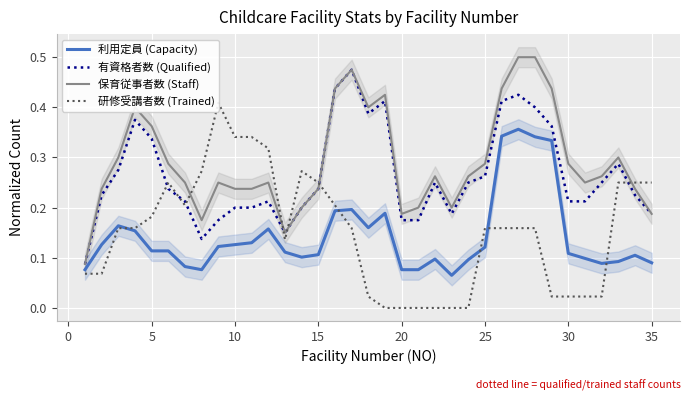

In 利用定員 (Capacity), how many points are lower than both neighbors (excluding endpoints)?

6